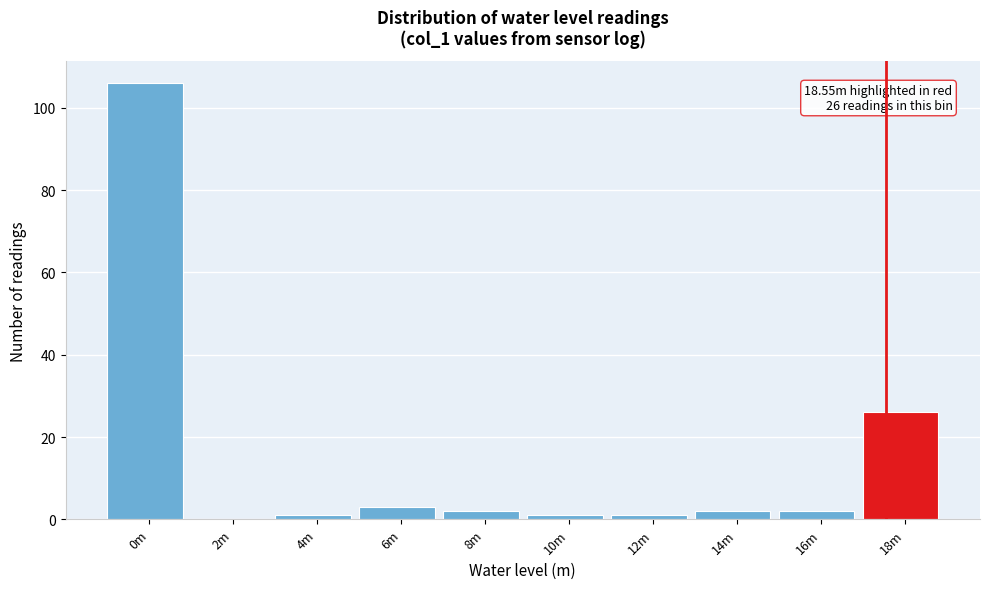

Reading left to right, what are all the values shown in this chart?

0m=106	2m=0	4m=1	6m=3	8m=2	10m=1	12m=1	14m=2	16m=2	18m=26